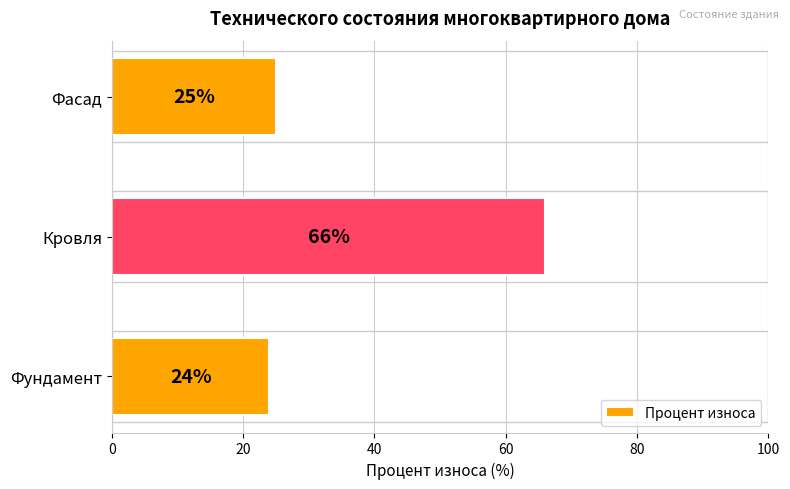

What is the sum of all values?

115